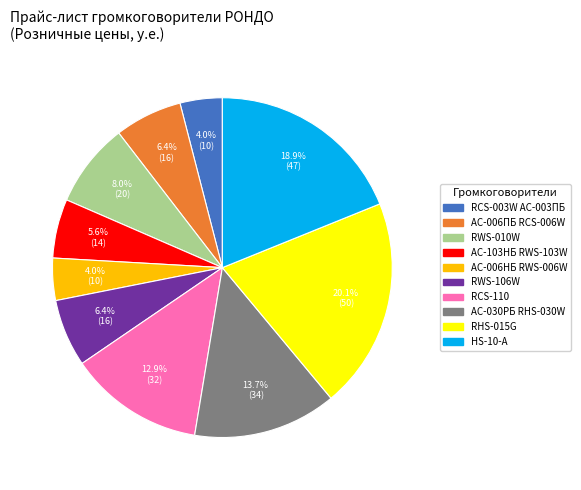

Which category has the biggest portion of the pie?

RHS-015G